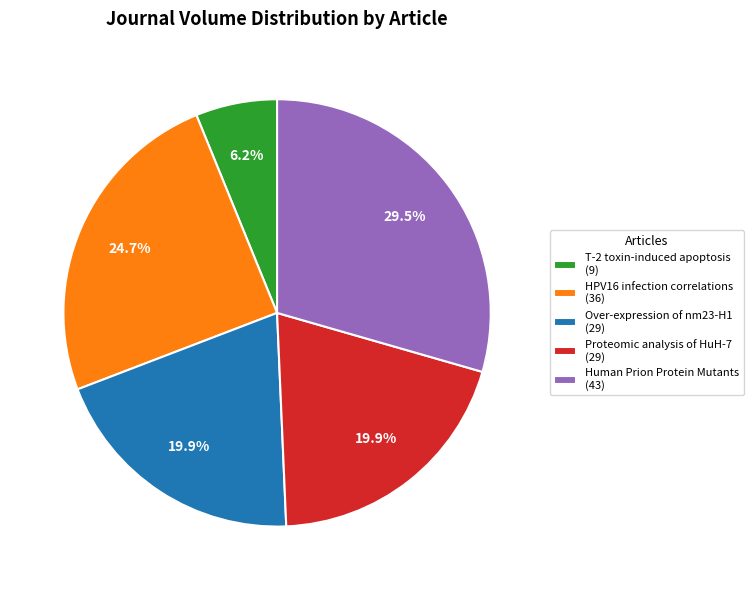

What is the ratio of the value at Over-expression of nm23-H1 (29) to the value at Proteomic analysis of HuH-7 (29)?

1.0